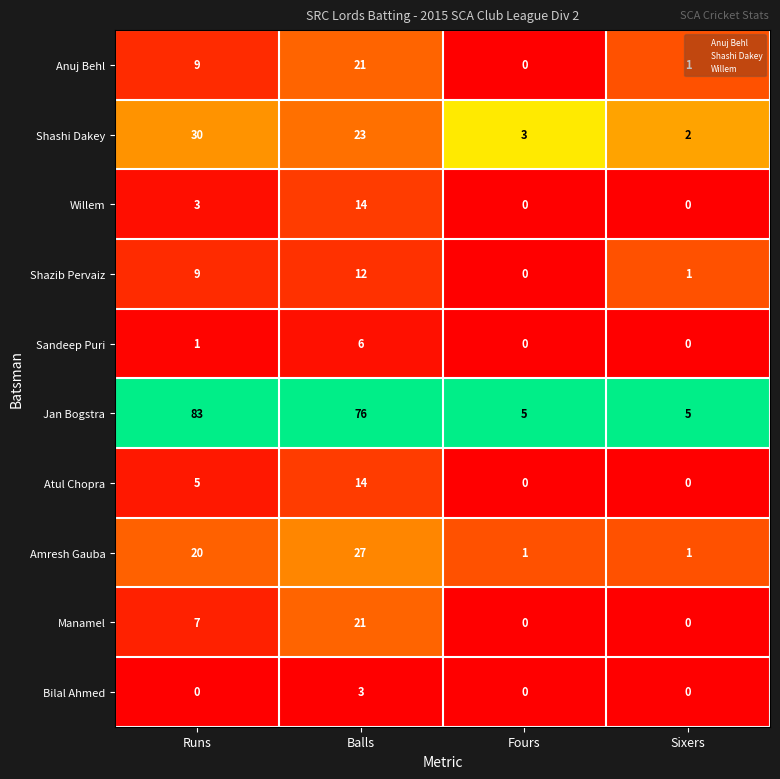

Which label corresponds to the largest value in the chart?

Runs